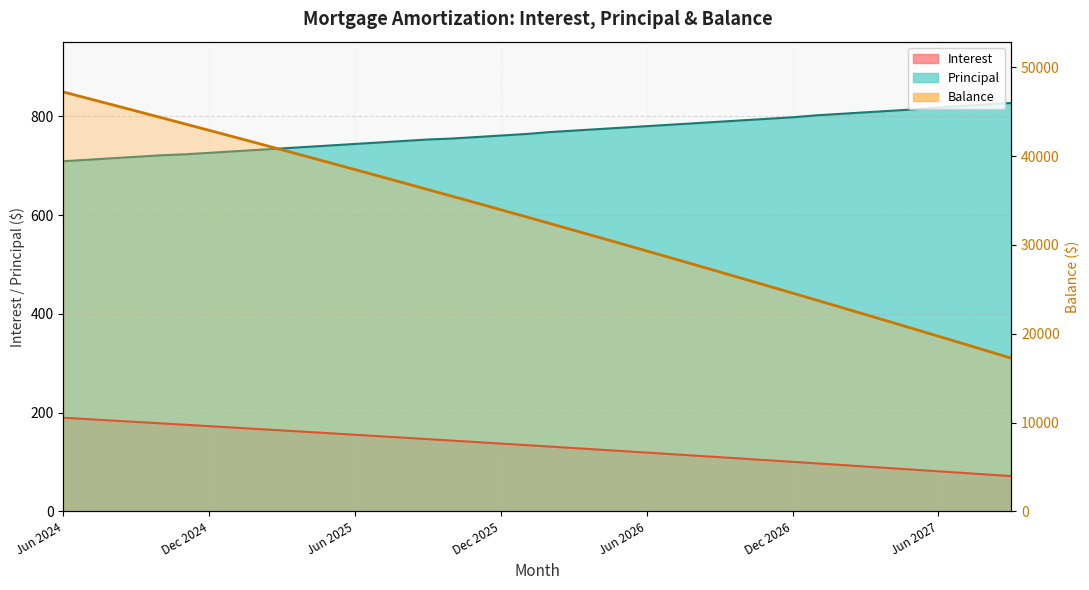

How many lines are shown in the chart?

3